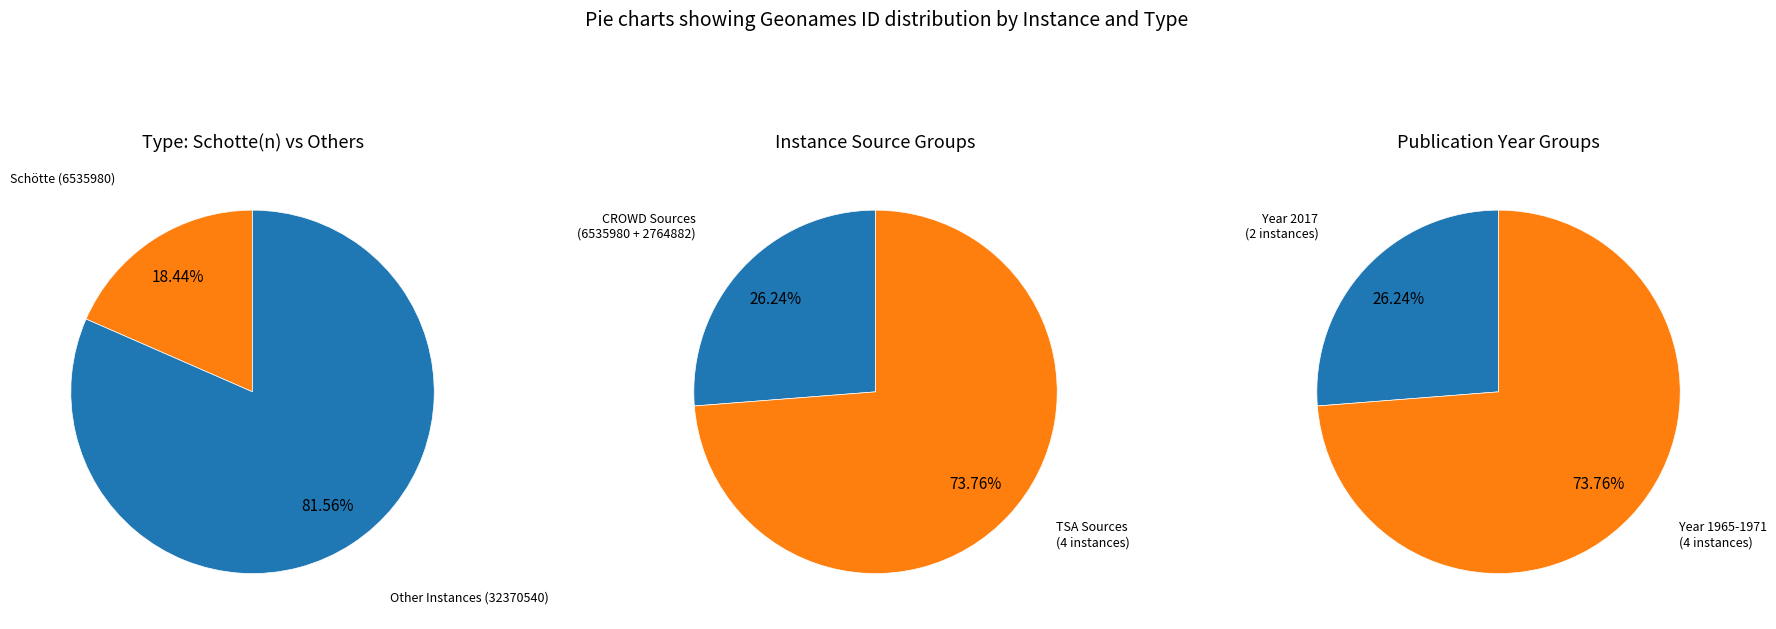

The Schötte (6535980) slice represents 18% of the pie. True or false?

True